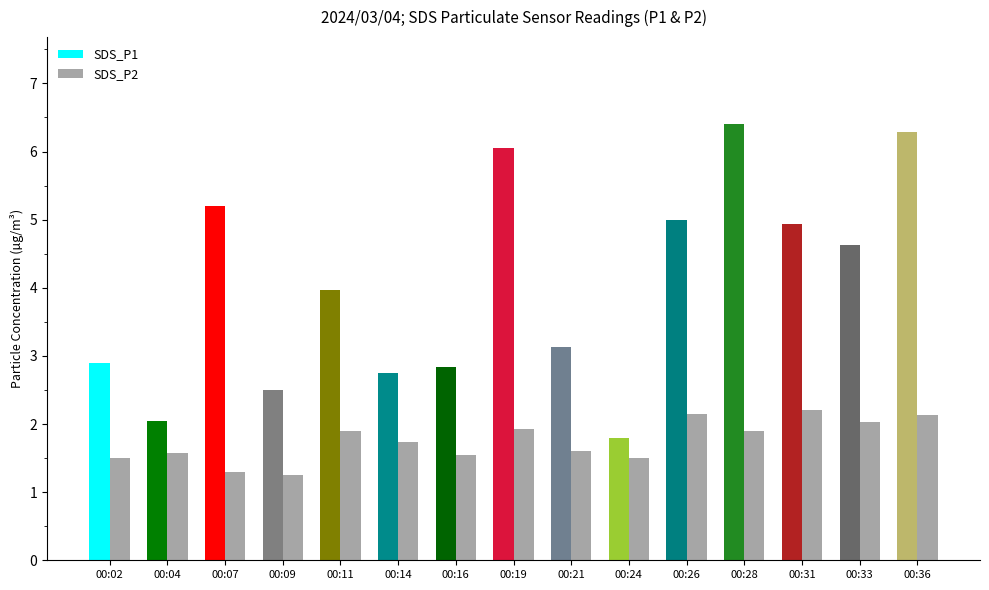

At 00:36, list the series in order from largest to smallest.

SDS_P1, SDS_P2